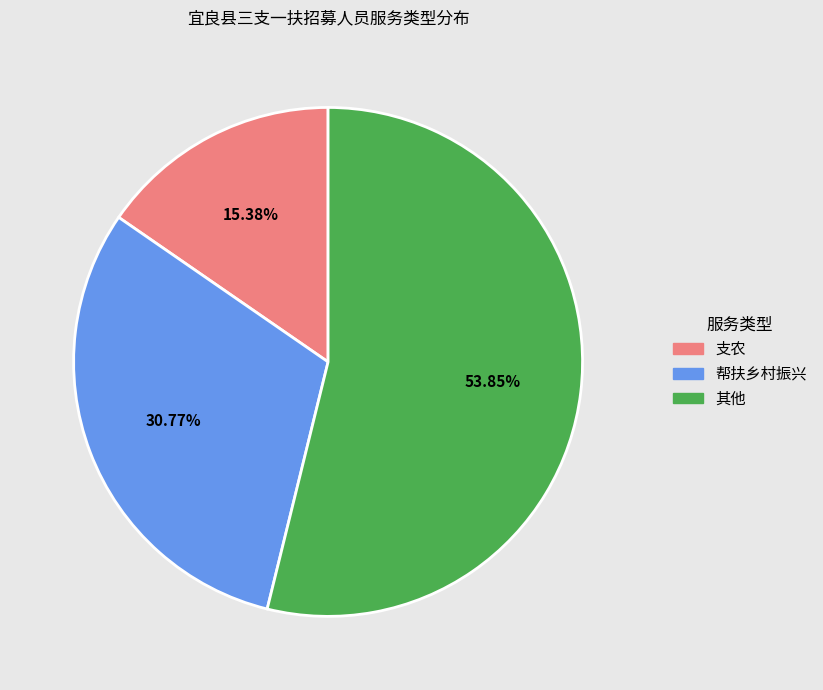

To the nearest percent, what is the difference between the largest and smallest slice percentages?

38%